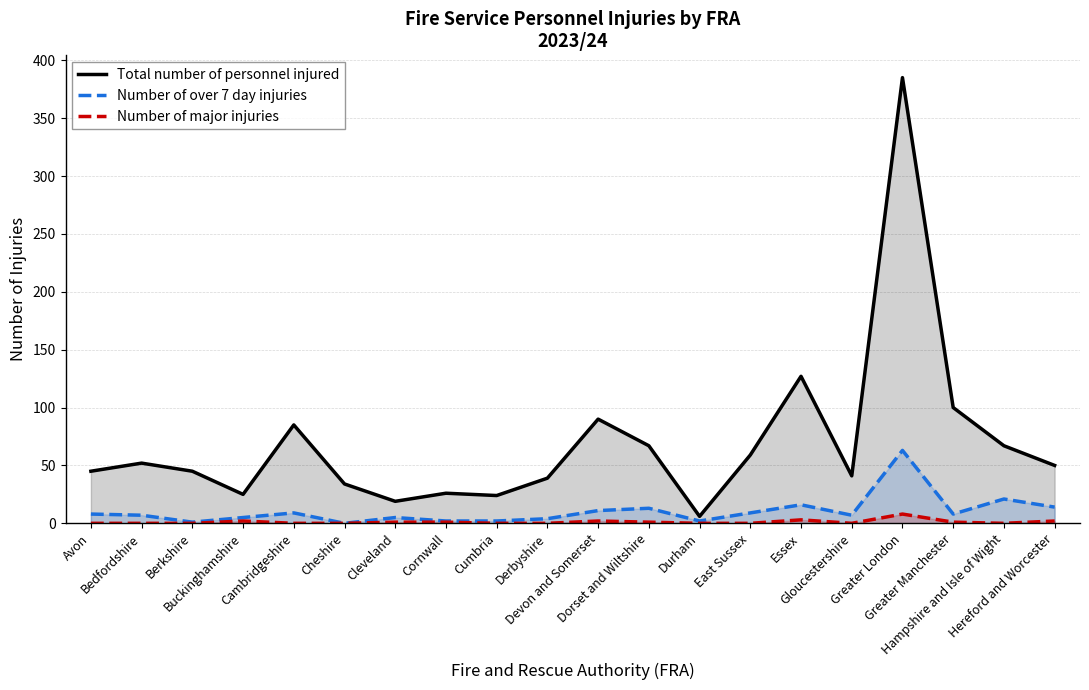

How many lines are shown in the chart?

3